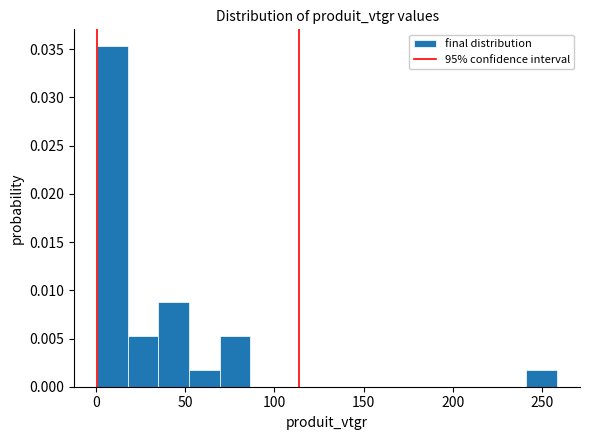

Read against the x-axis, roughly where is the centre of the tallest bar?

10